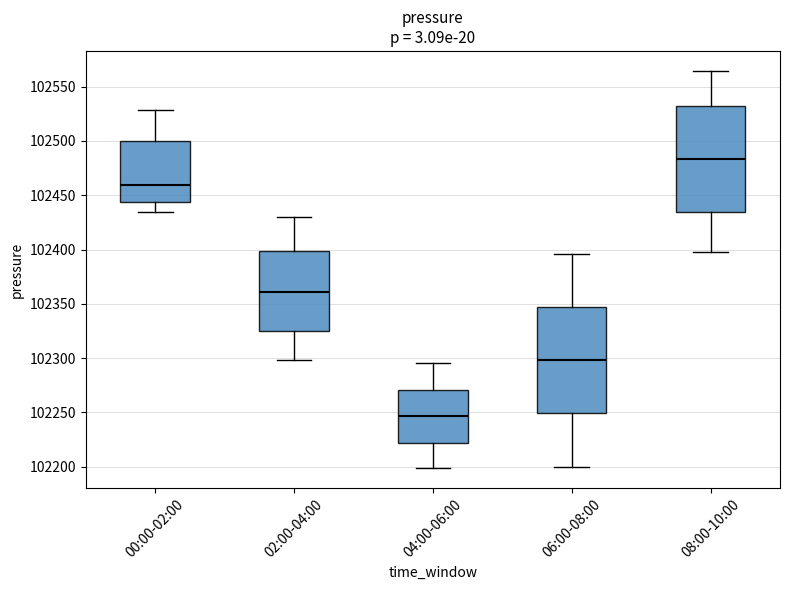

Which box's median line is the highest?

08:00-10:00